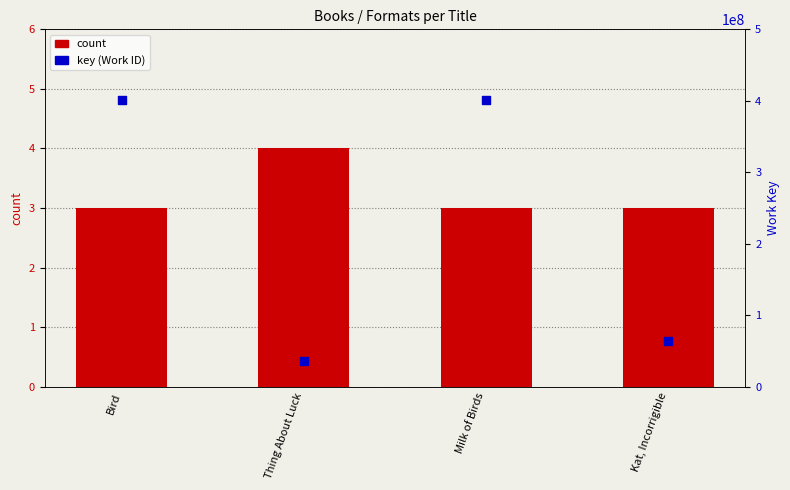

At which category is the sum across all series the highest?

Bird